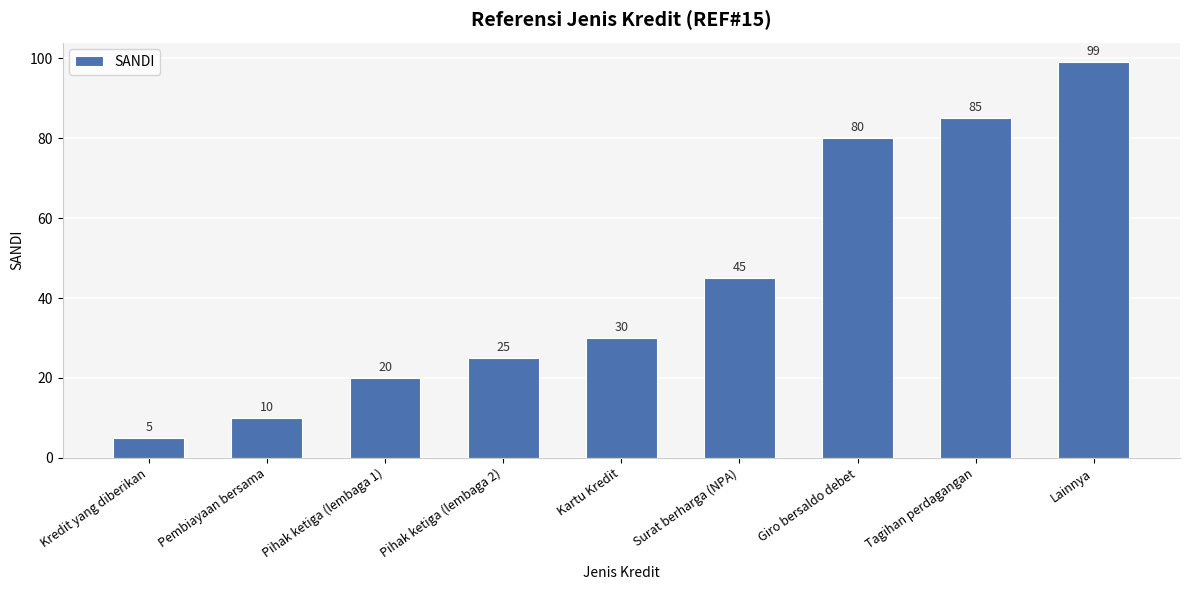

At which category does the chart reach its minimum across all series?

Kredit yang diberikan